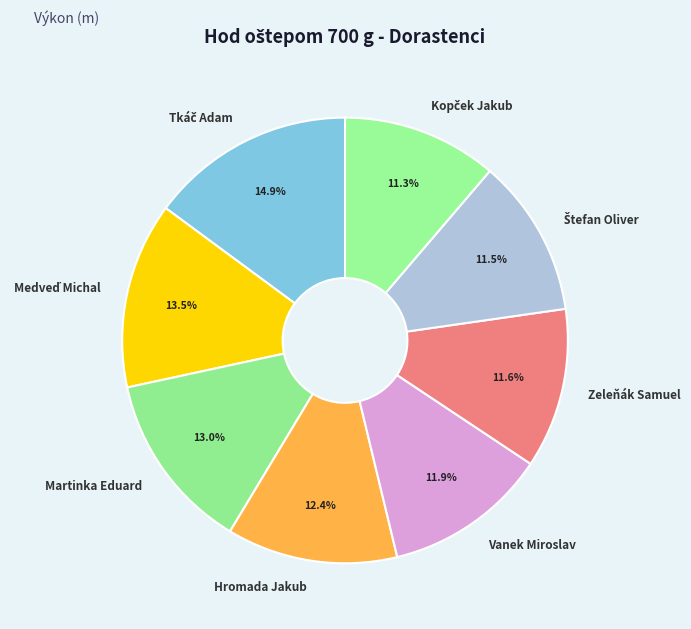

How many slices are in this pie chart?

8